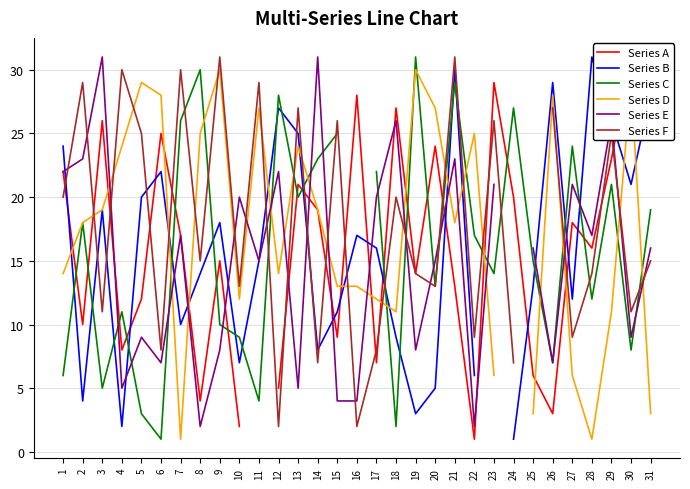

What is the sum of the Series C values at 7 and 21?

55.0